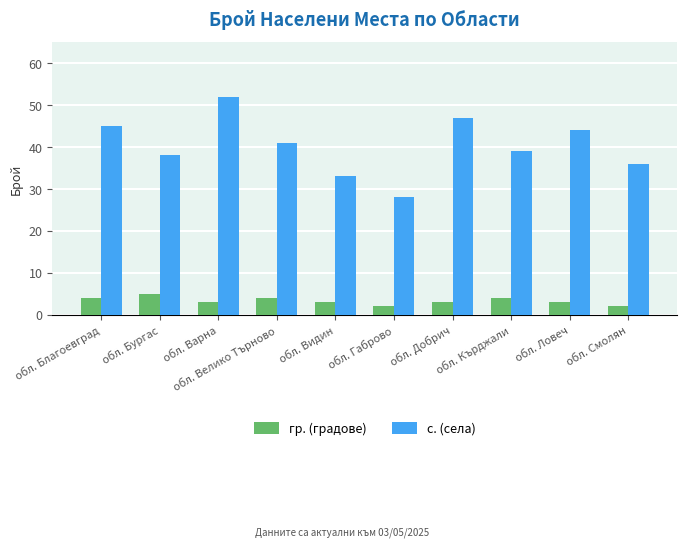

List the series in order of their overall mean, lowest first.

гр. (градове), с. (села)